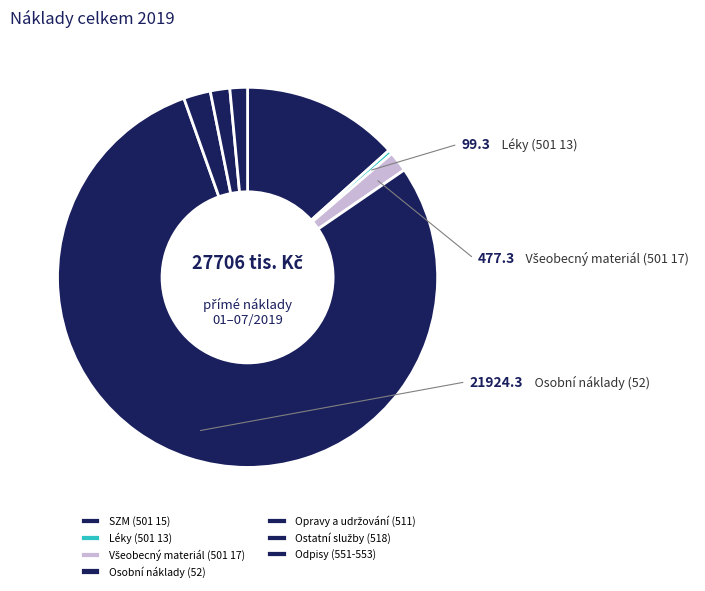

Rank the categories by value from highest to lowest.

Osobní náklady (52), SZM (501 15), Opravy a udržování (511), Všeobecný materiál (501 17), Ostatní služby (518), Odpisy (551-553), Léky (501 13)